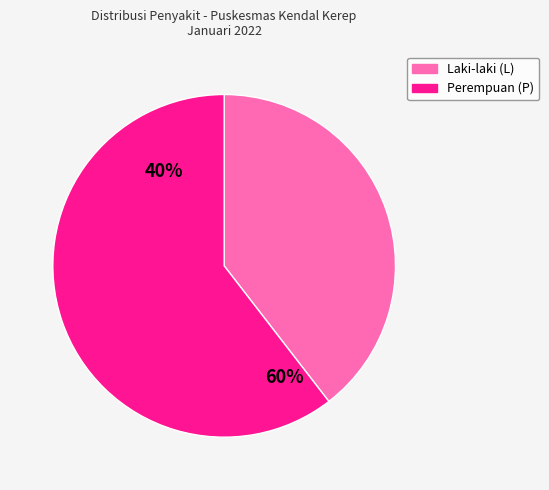

What percentage do Perempuan (P) and Laki-laki (L) together represent?

100.0%